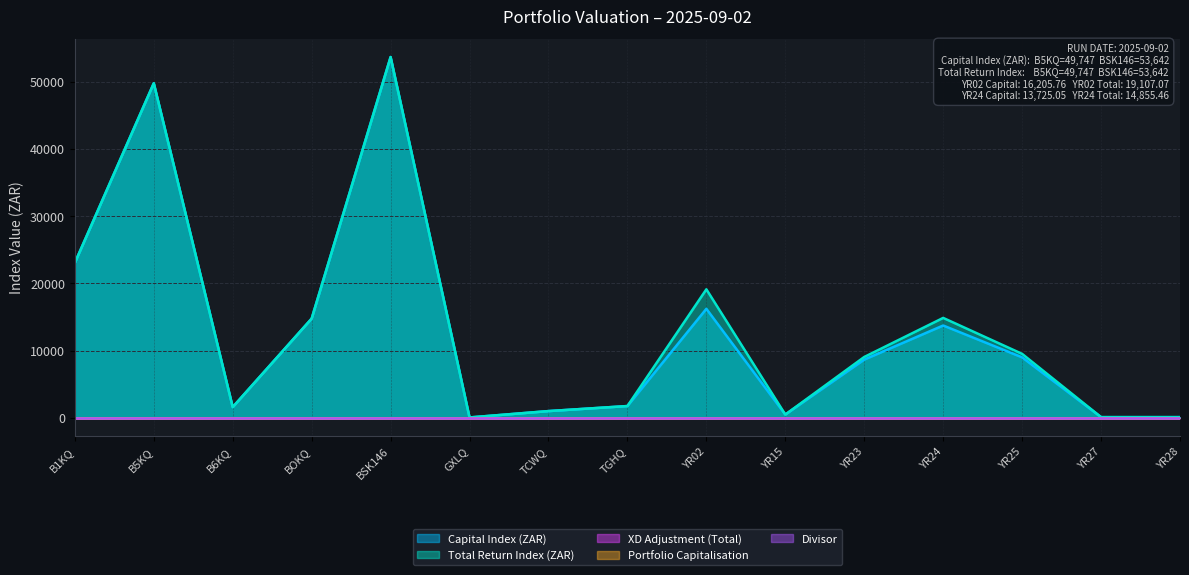

True or false: XD Adjustment (Total) has more than 0 interior local peaks.

False